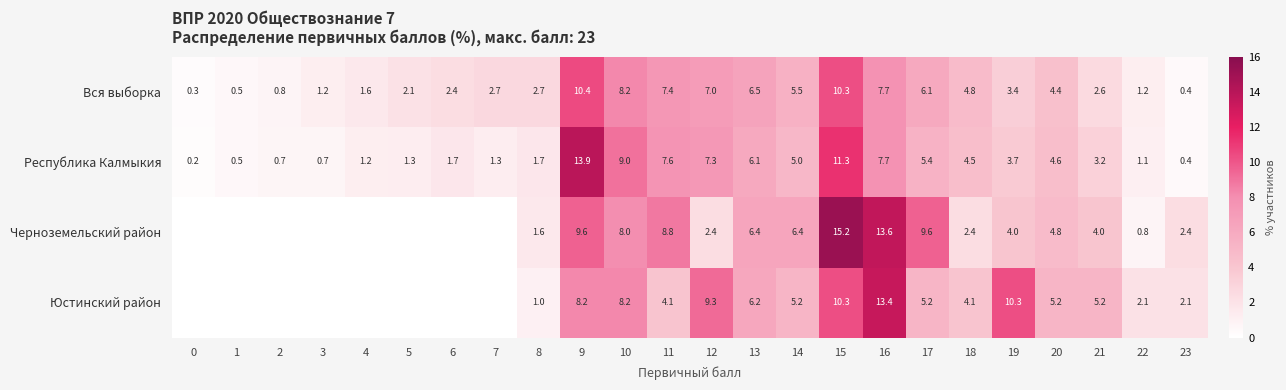

How many categories are shown in the chart?

24